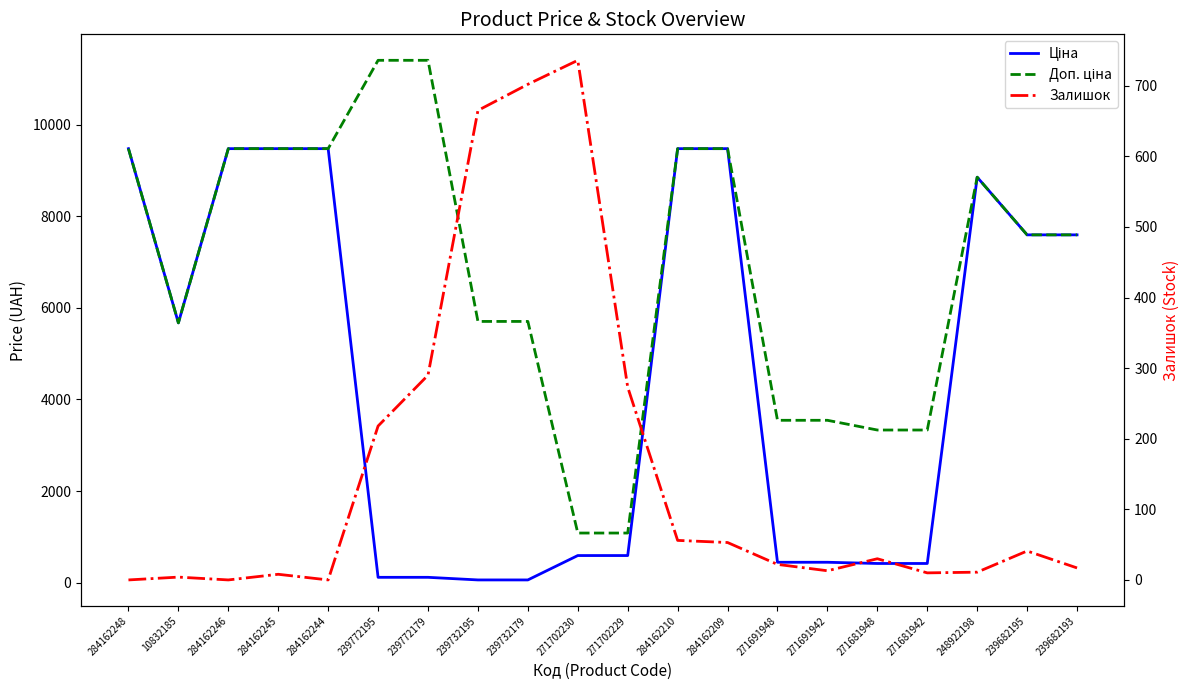

List the series in order of their peak value, highest first.

Доп. ціна, Ціна, Залишок